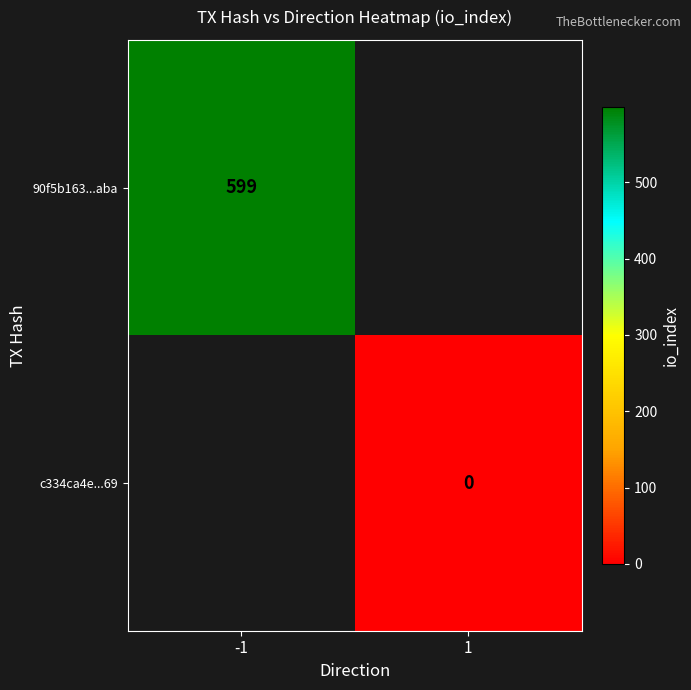

How many categories are shown in the chart?

2